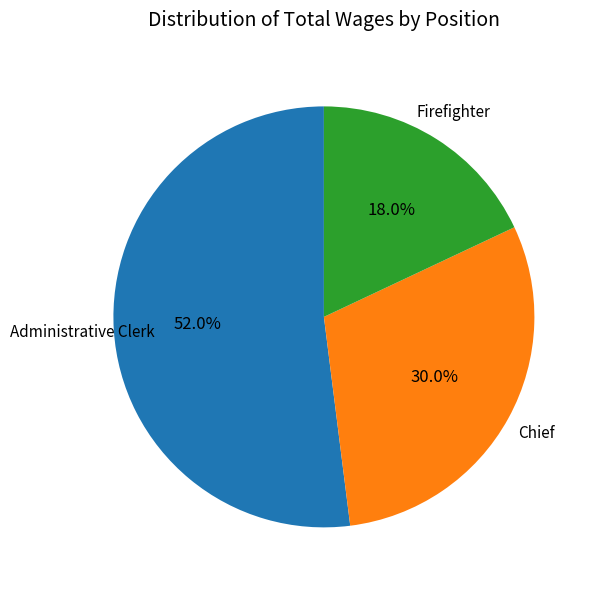

To the nearest percent, what is the average slice percentage?

33%